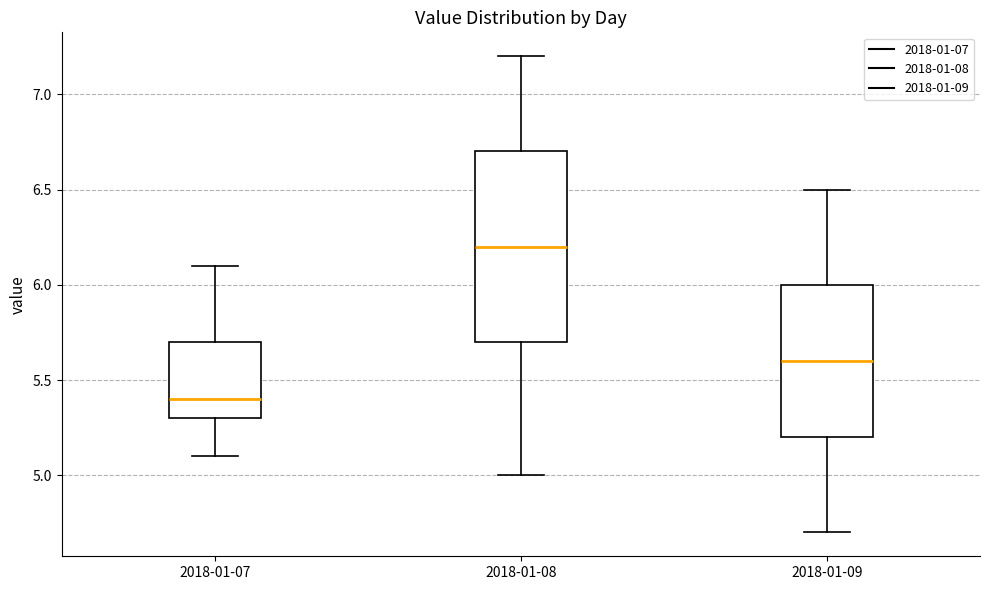

Which box's median line is the highest?

2018-01-08